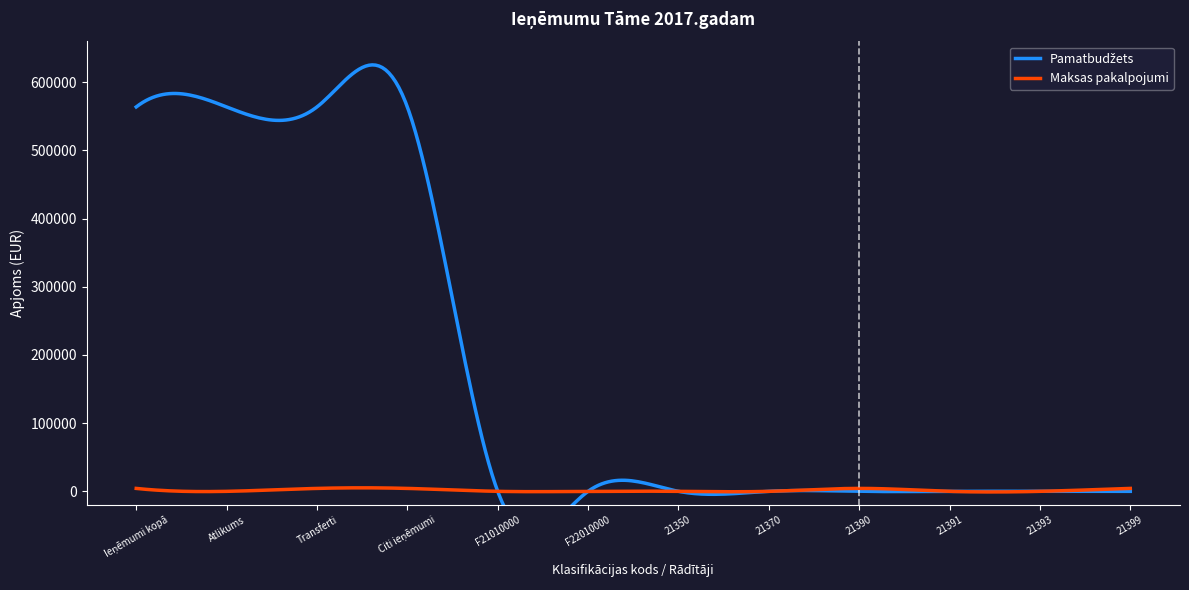

At which category does the chart reach its peak across all series?

Ieņēmumi kopā